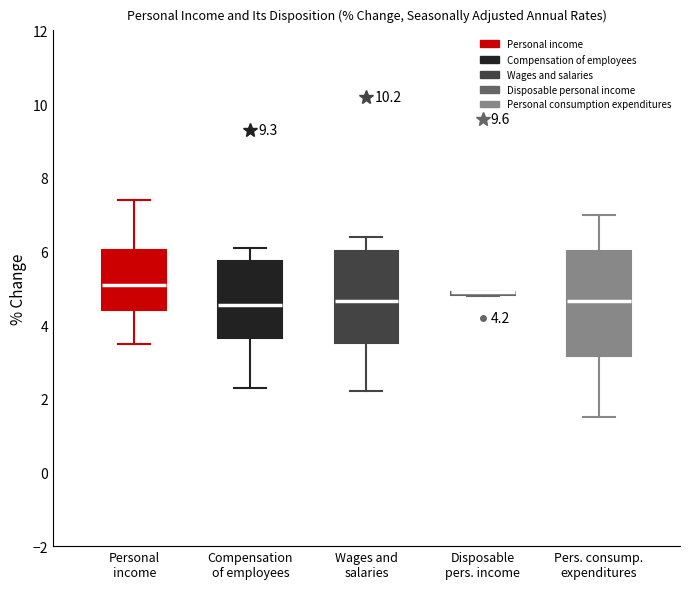

Comparing the boxes themselves (not the whiskers), which one is the tallest?

Pers. consump. expenditures